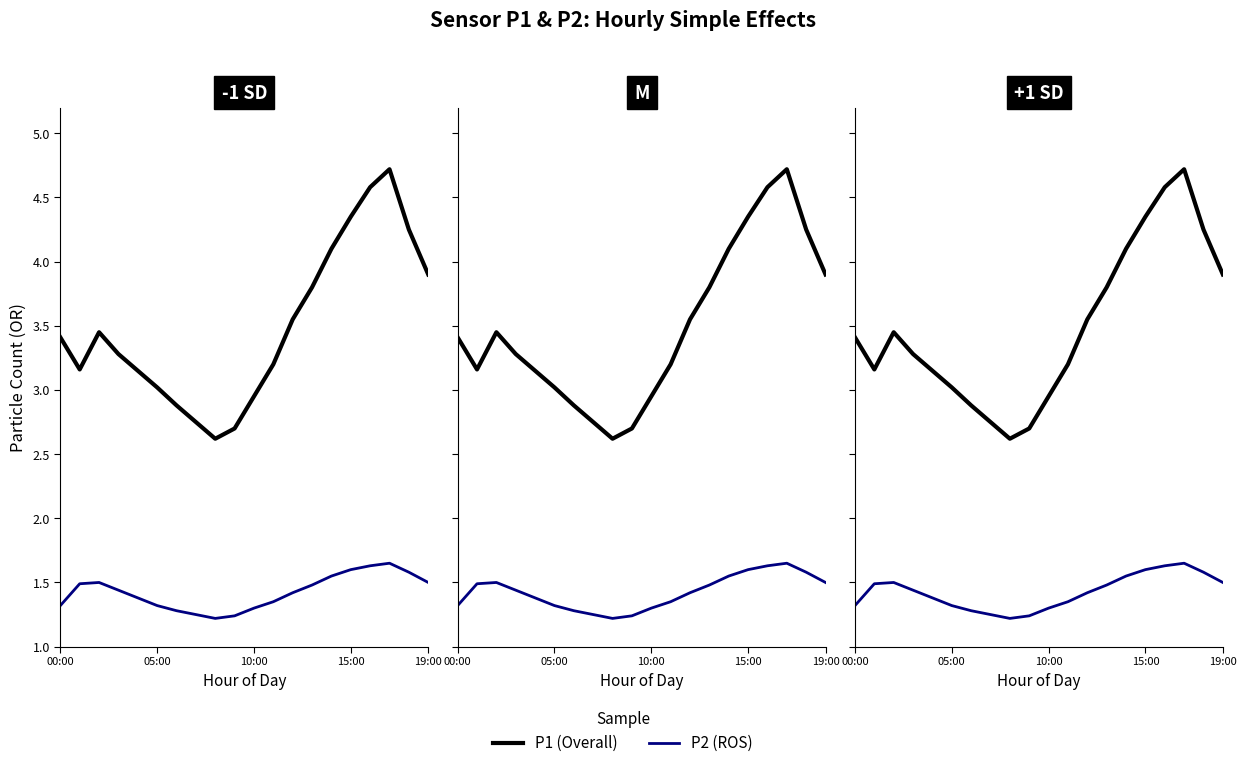

What are all the series names shown in the legend?

P1 (Overall), P2 (ROS)